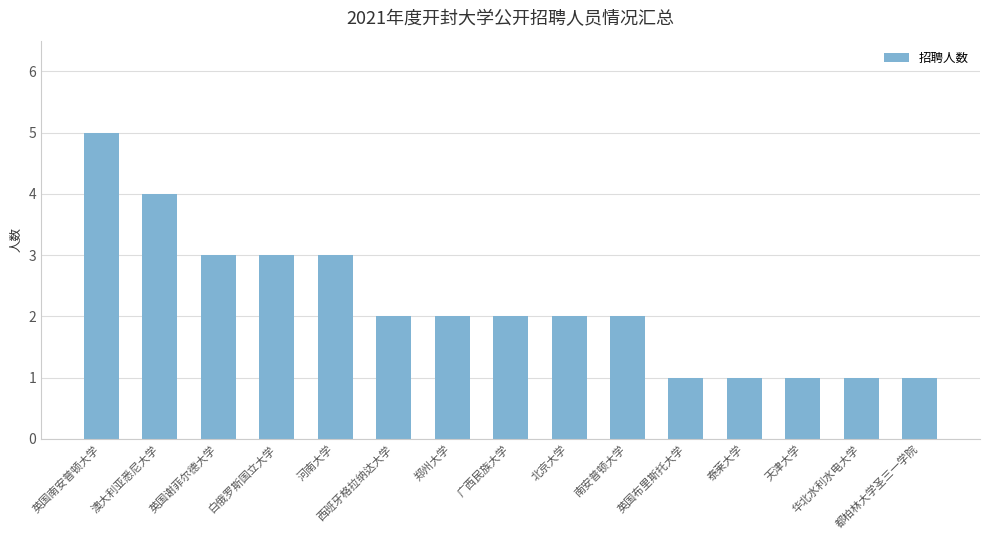

What is the value of the 1st bar from the left?

5